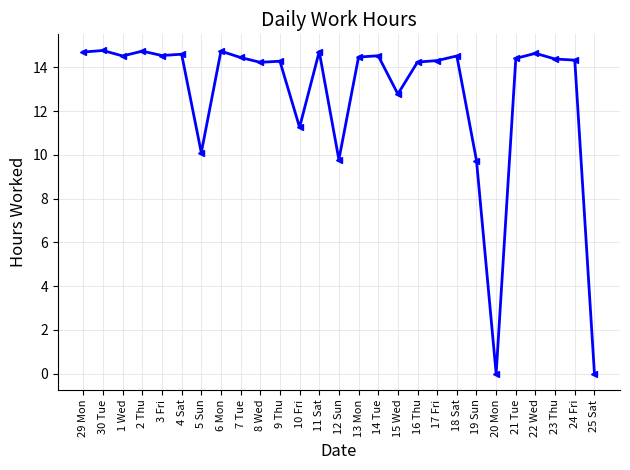

What is the average value?

12.7